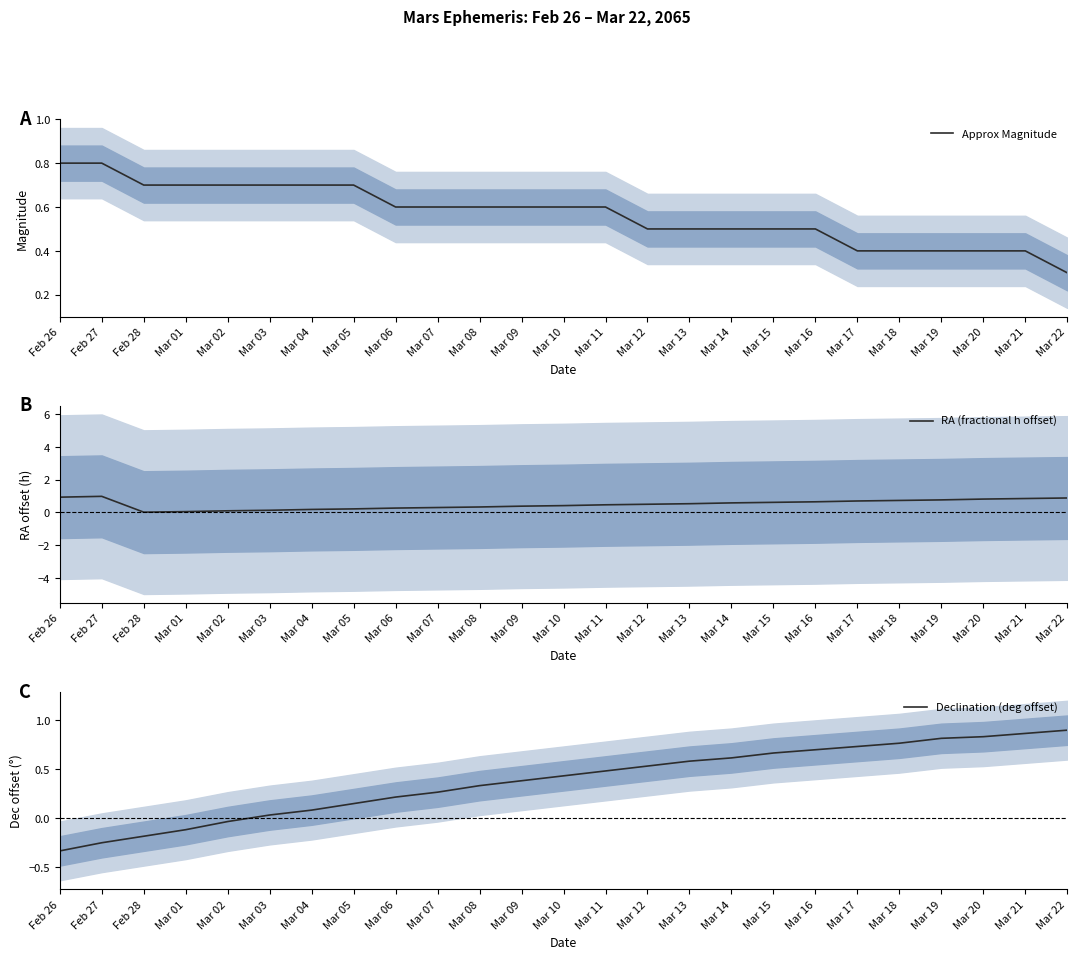

What are all the series names shown in the legend?

Approx Magnitude, RA (fractional h offset), Declination (deg offset)